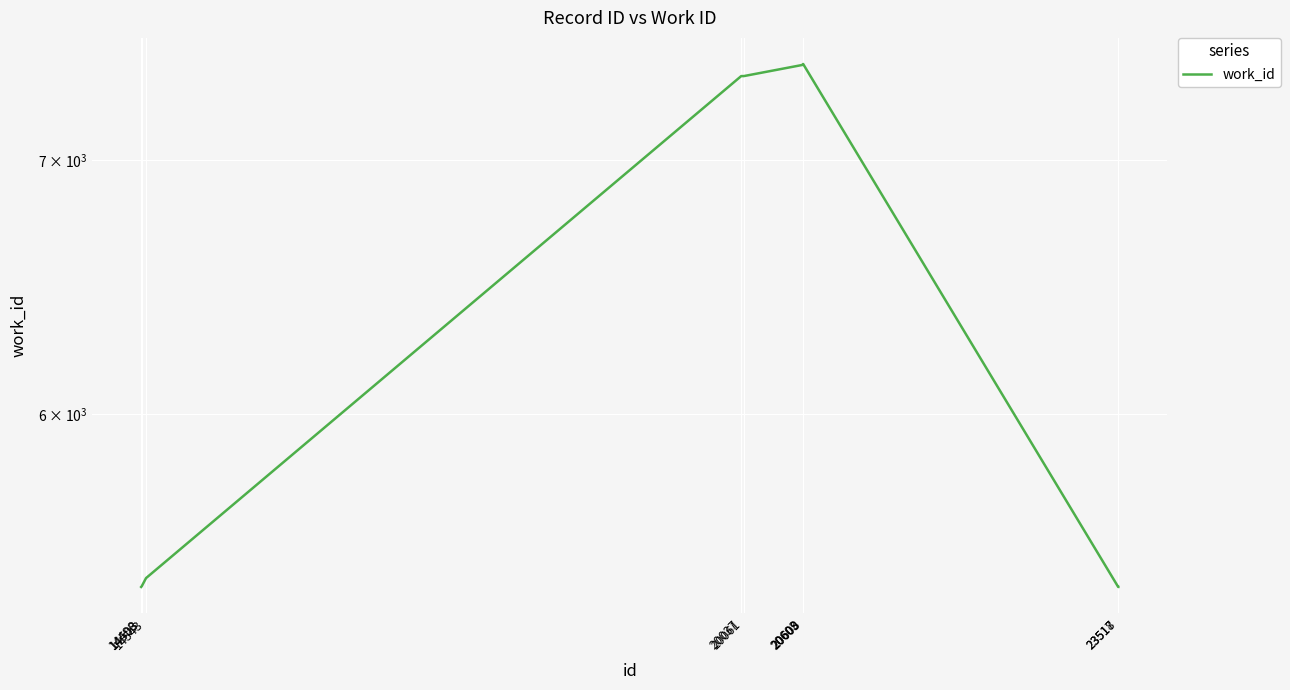

Reading left to right, transcribe all the data shown in this chart.

14498=5404	14503=5406	14543=5433	20037=7365	20061=7365	20603=7415	20608=7419	20609=7419	23517=5404	23518=5404